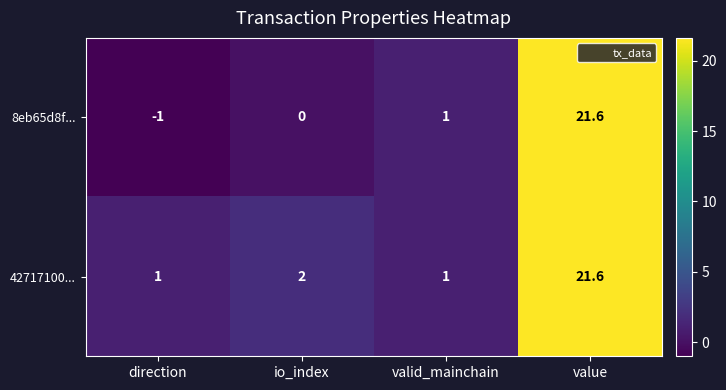

Which series has the largest range (max minus min)?

8eb65d8f...